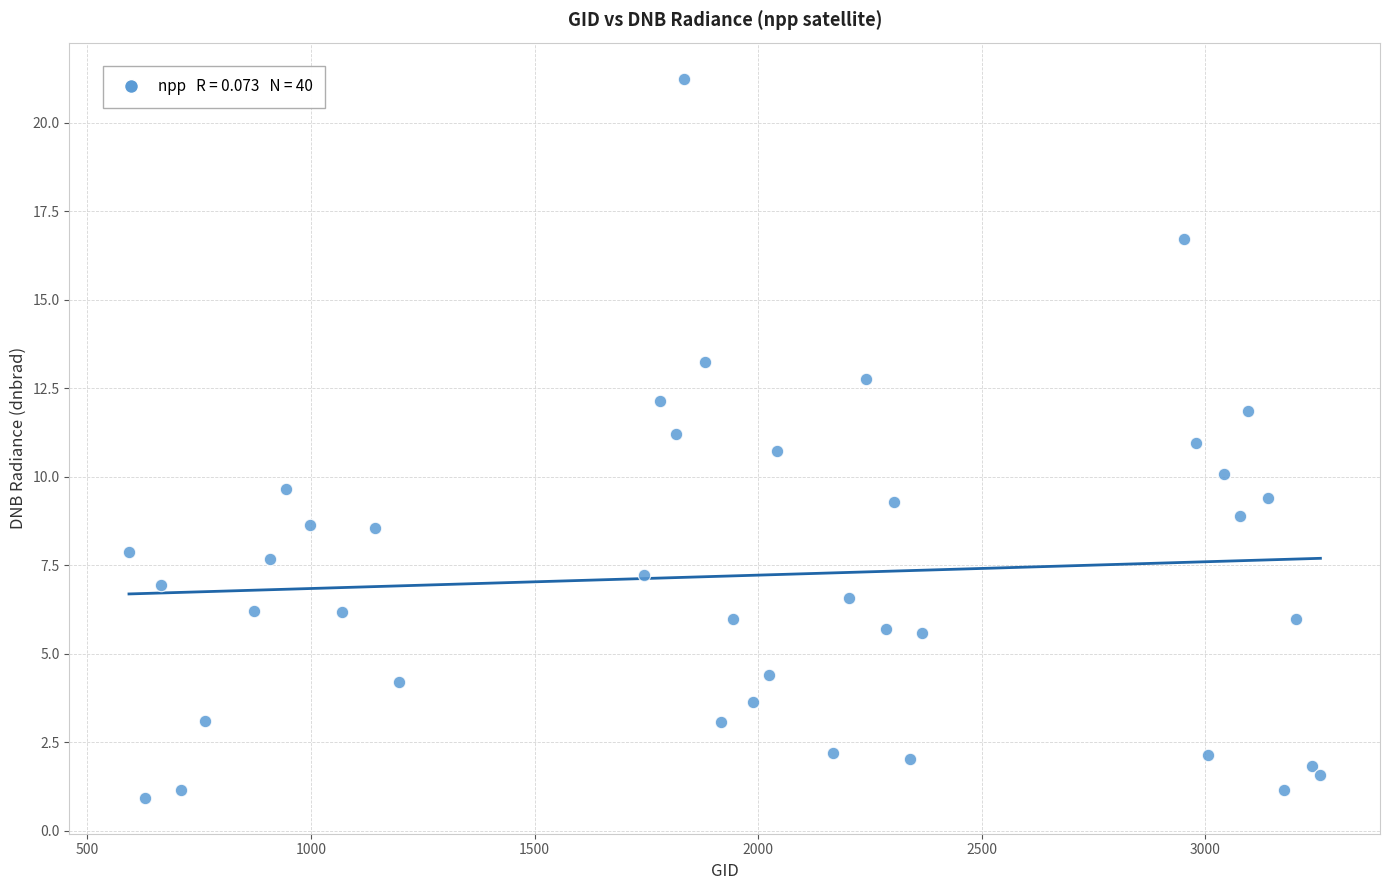

What is the range of Y values (max minus min)?

20.3